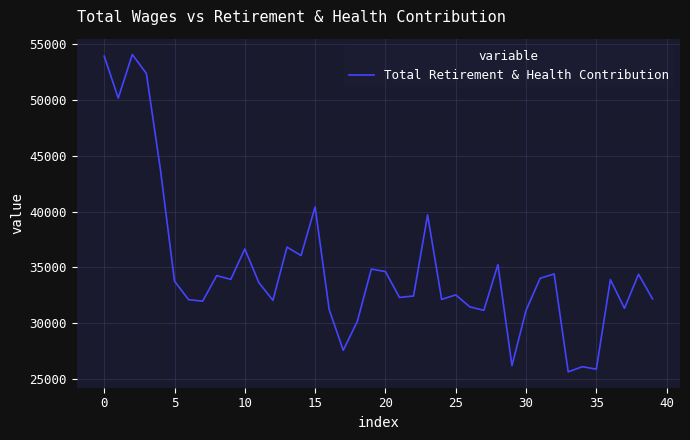

What is the smallest value displayed?

25638